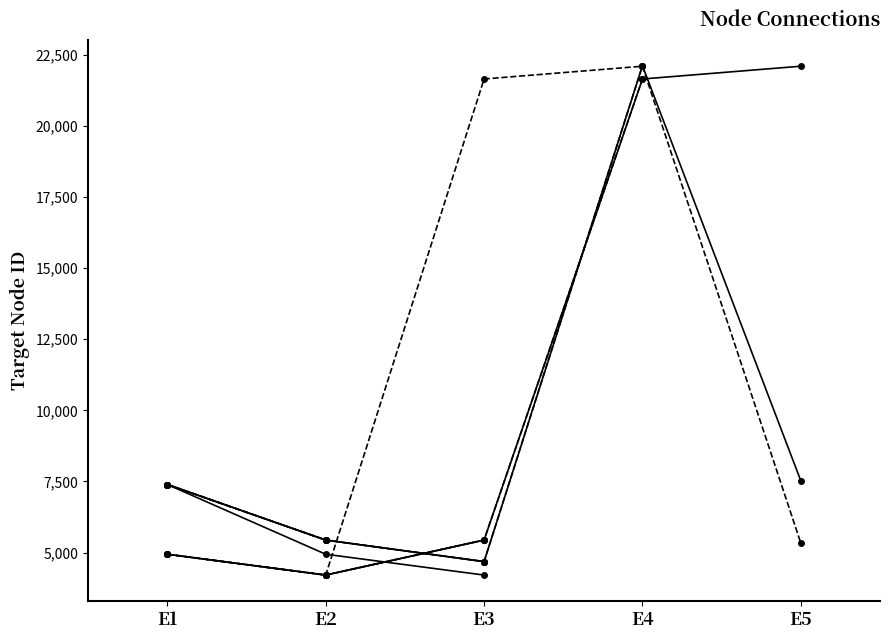

Where does the 22091_grp1 series first go above 7392?

E4